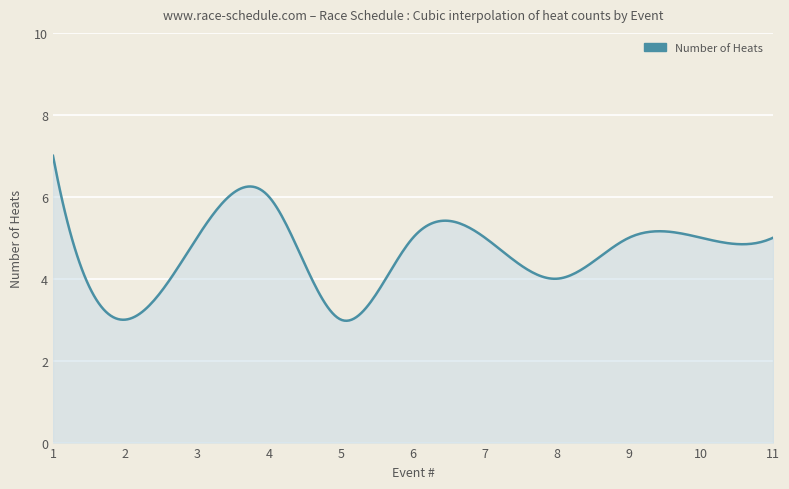

What is the minimum value shown in the chart?

3.0